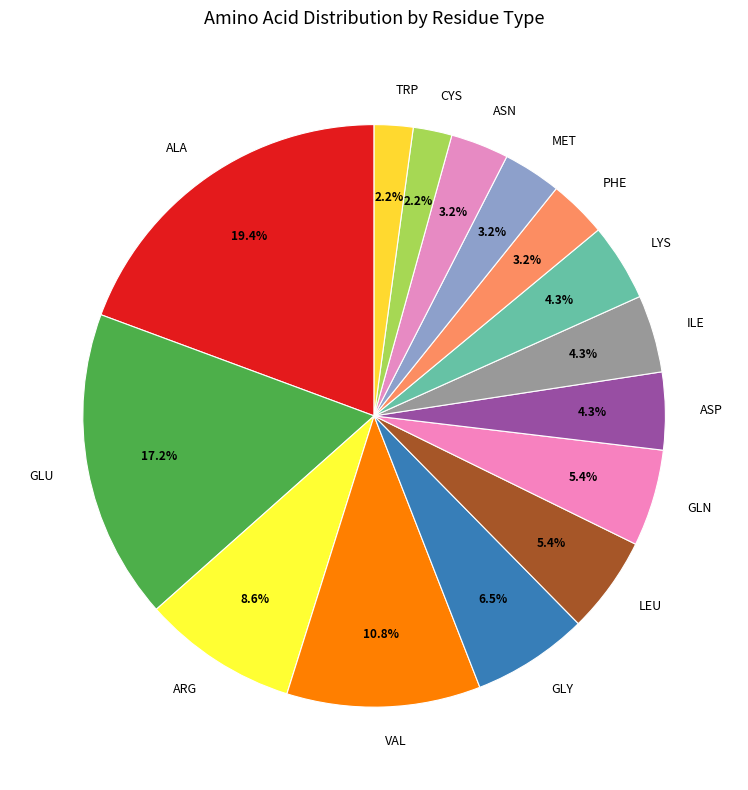

Between CYS and GLY, which is larger?

GLY